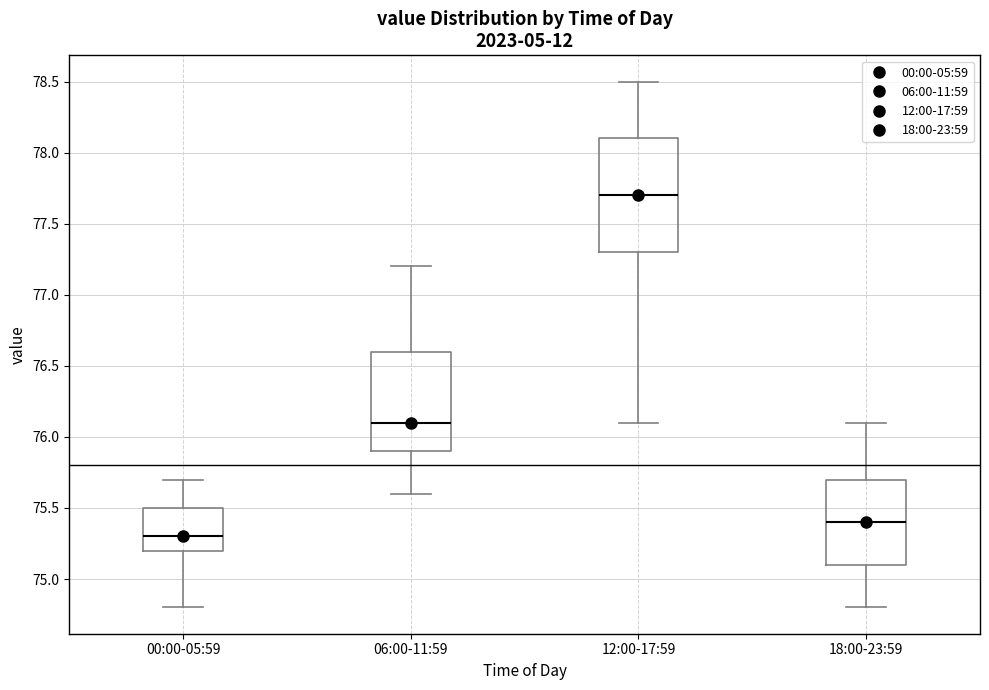

Comparing the boxes themselves (not the whiskers), which one is the tallest?

12:00-17:59